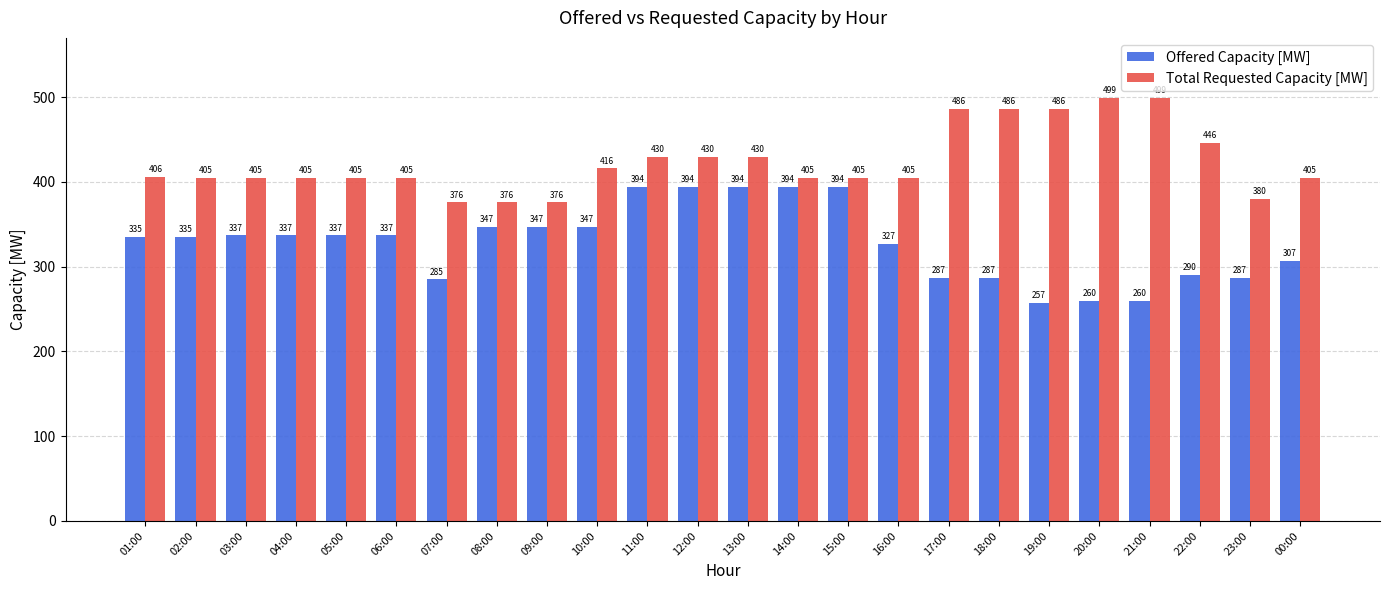

Rank the series by their maximum value, from lowest to highest.

Offered Capacity [MW], Total Requested Capacity [MW]